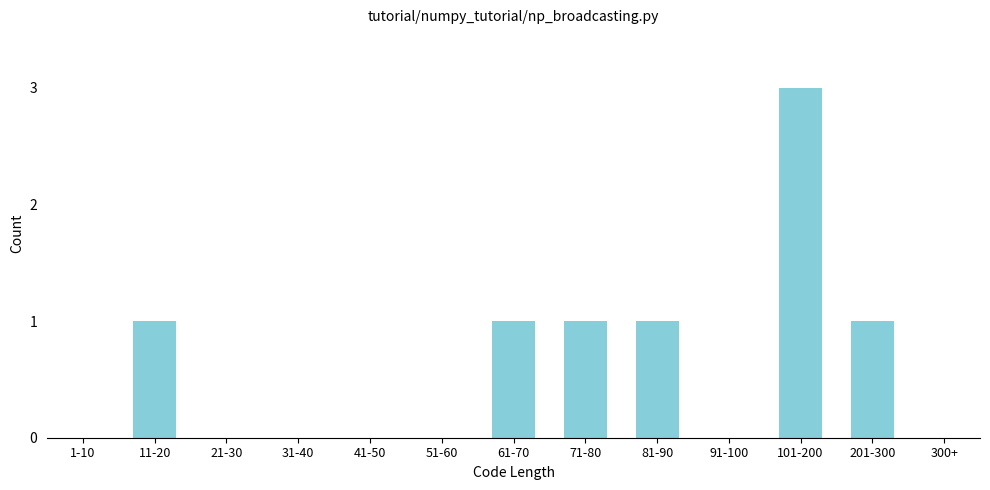

Reading right to left, extract all data points from this chart.

300+=0	201-300=1	101-200=3	91-100=0	81-90=1	71-80=1	61-70=1	51-60=0	41-50=0	31-40=0	21-30=0	11-20=1	1-10=0